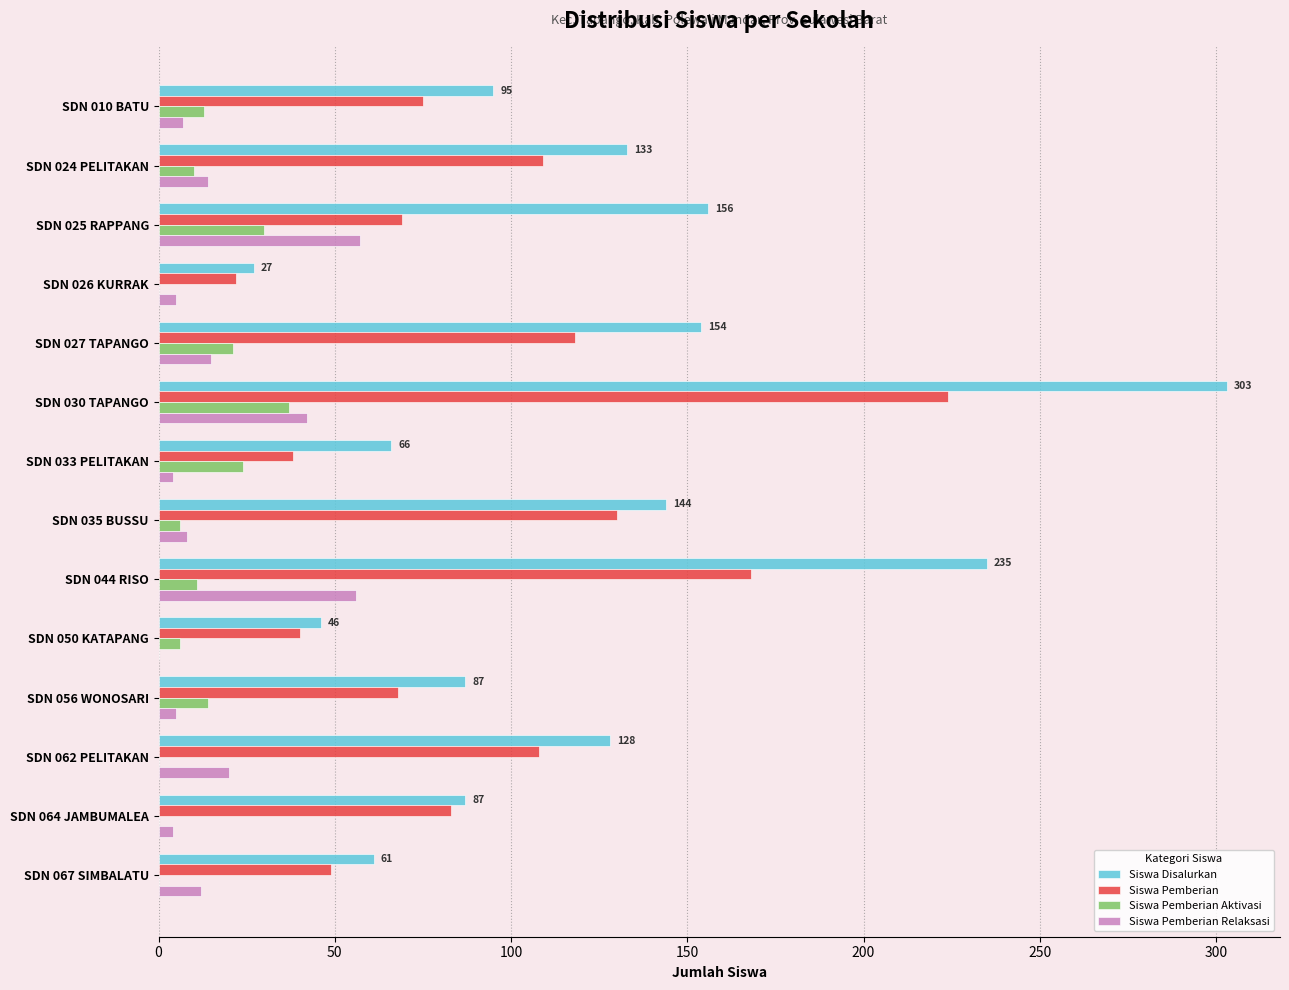

At which category is the sum across all series the highest?

SDN 030 TAPANGO